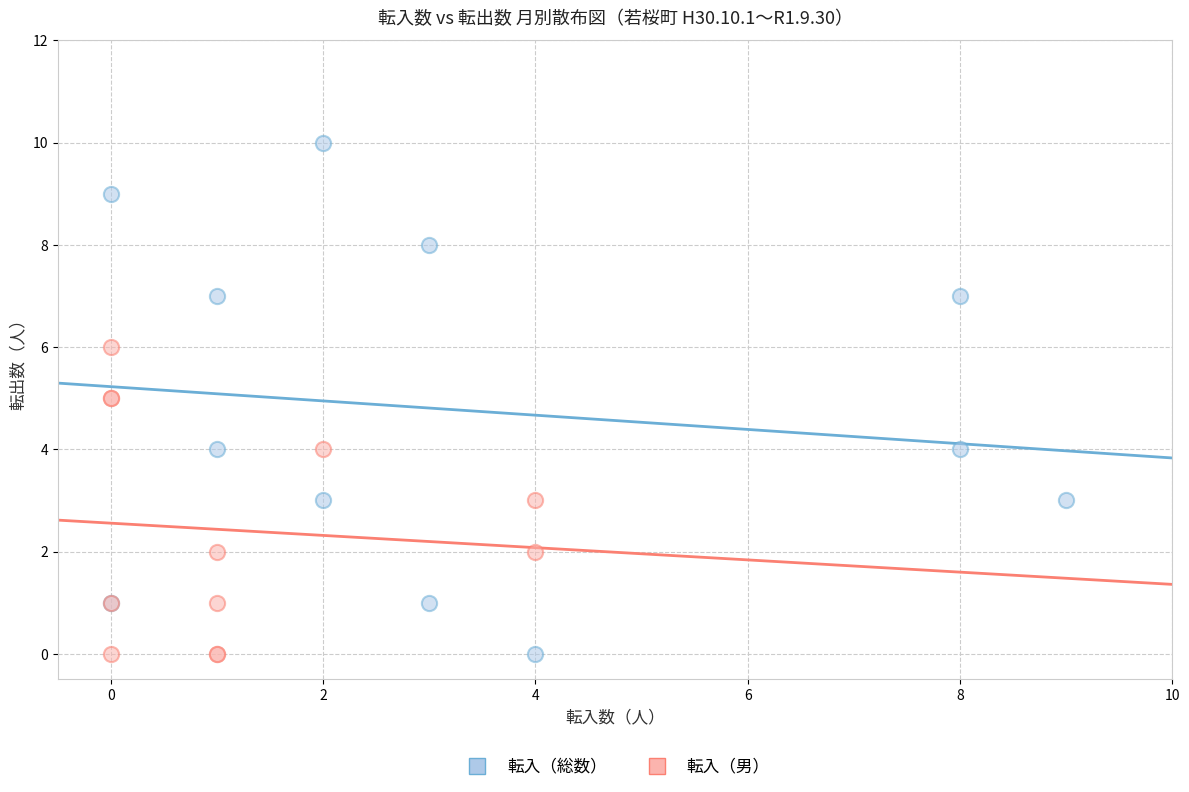

Which series has the widest spread of Y values?

転入（総数）